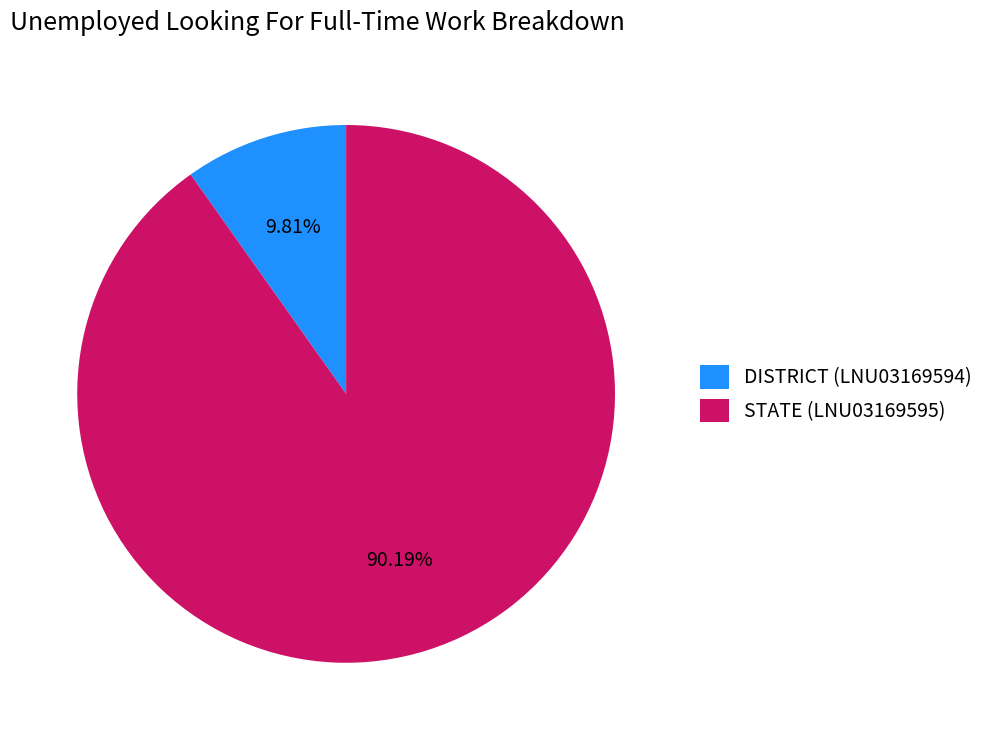

How many slices are in this pie chart?

2